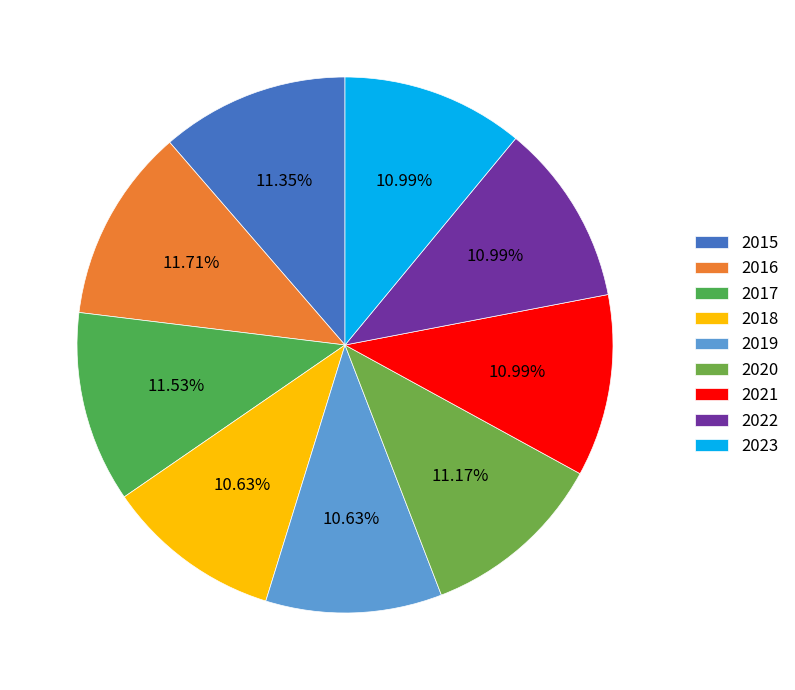

Do 2021 and 2016 together represent more than half of the pie?

No